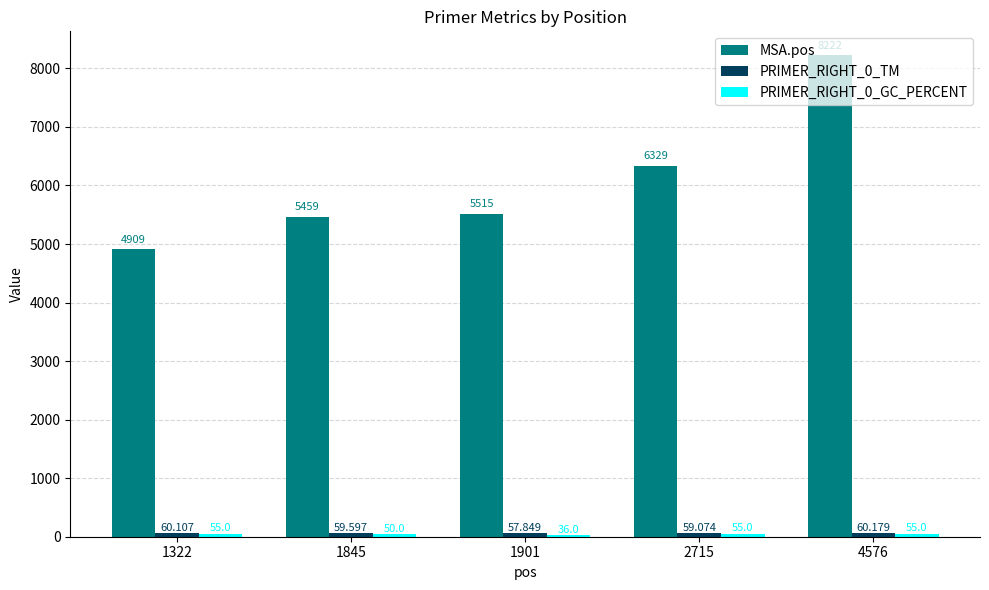

What is the smallest value displayed?

36.0